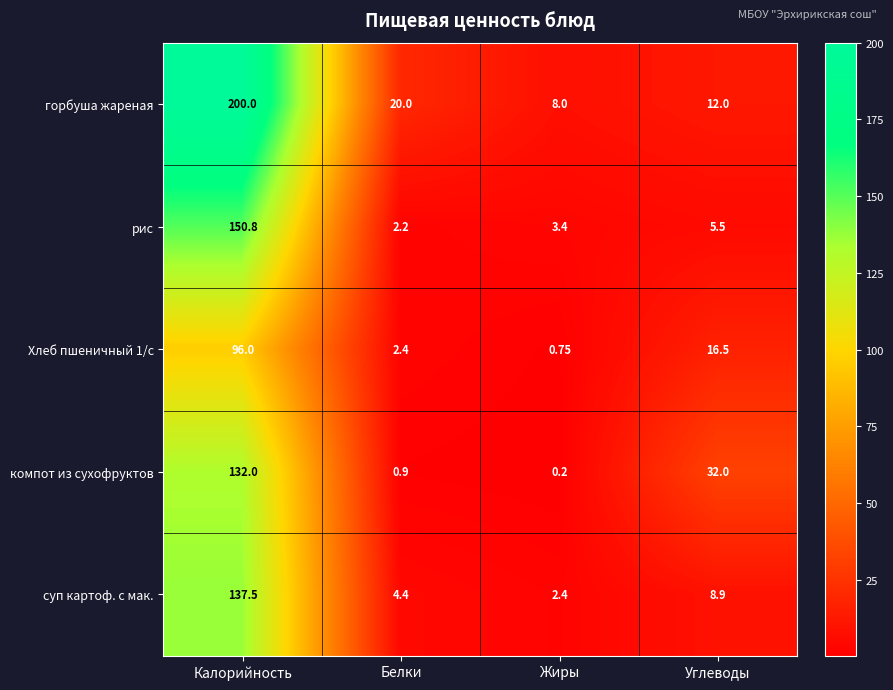

Rank the series at Калорийность from lowest to highest value.

Хлеб пшеничный 1/с, компот из сухофруктов, суп картоф. с мак., рис, горбуша жареная